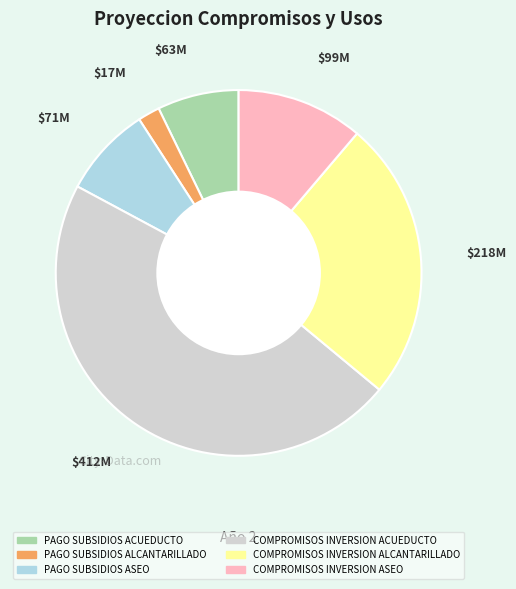

How many segments does this pie chart have?

6